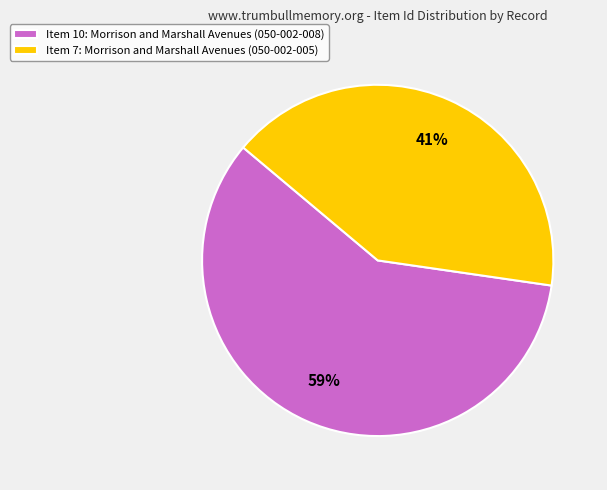

Which has a higher value, Item 10: Morrison and Marshall Avenues (050-002-008) or Item 7: Morrison and Marshall Avenues (050-002-005)?

Item 10: Morrison and Marshall Avenues (050-002-008)